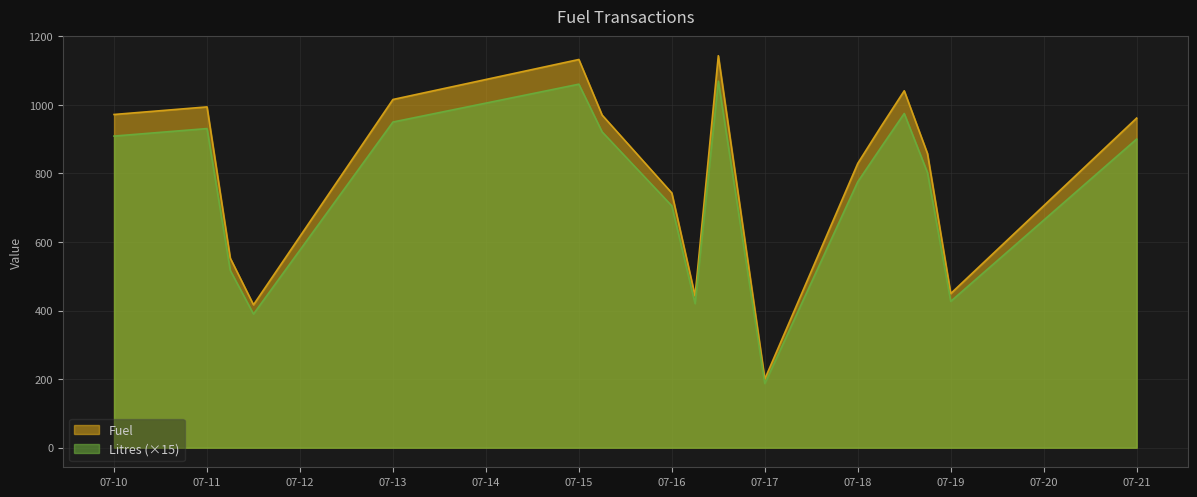

How many lines are shown in the chart?

2